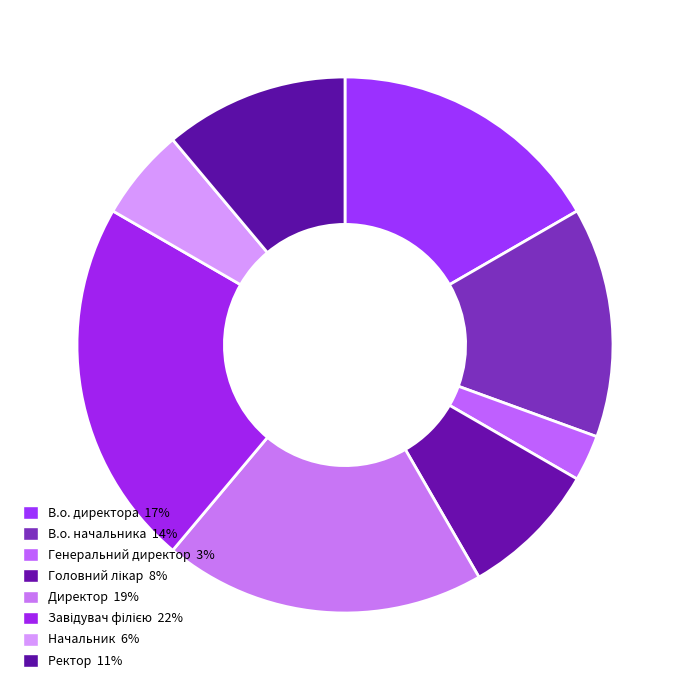

What is the largest slice in the pie chart?

Завідувач філією